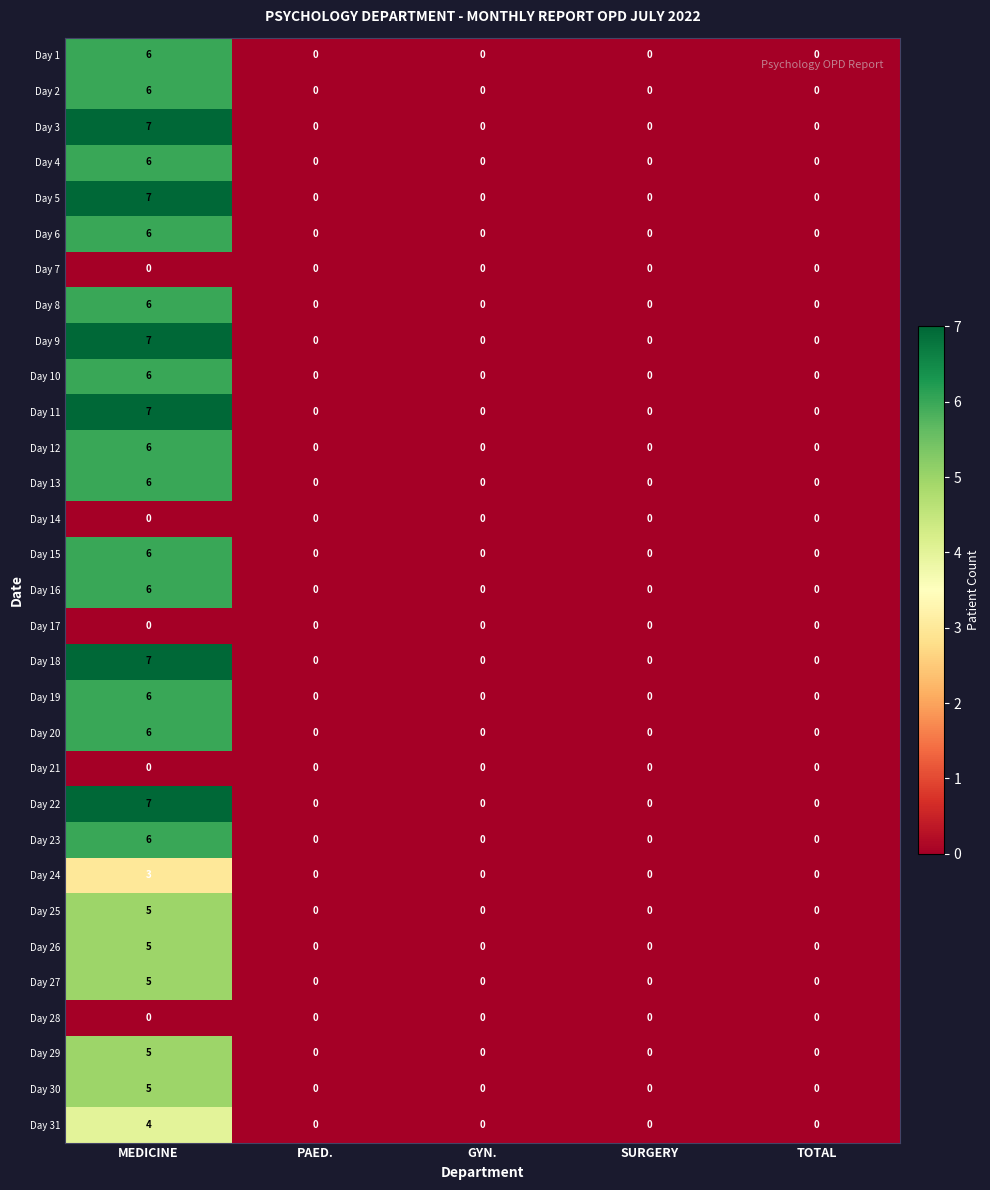

Is it true that Day 23 equals 0 at SURGERY?

True